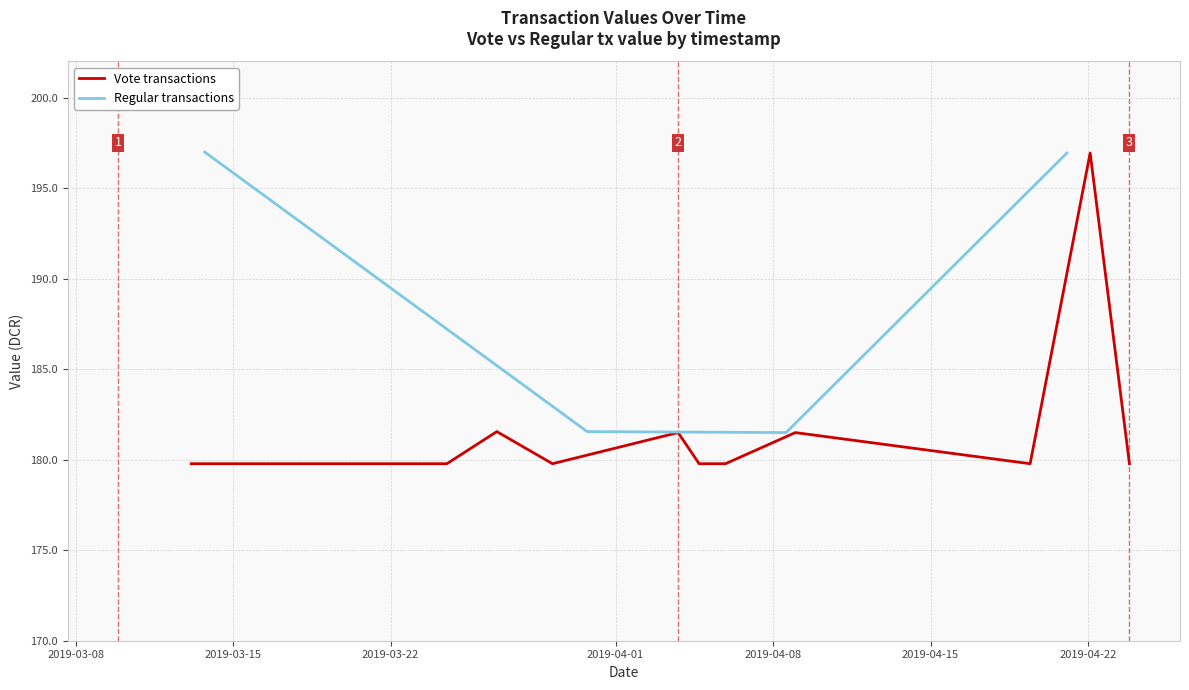

True or false: the data has more than 1 interior local peaks.

False